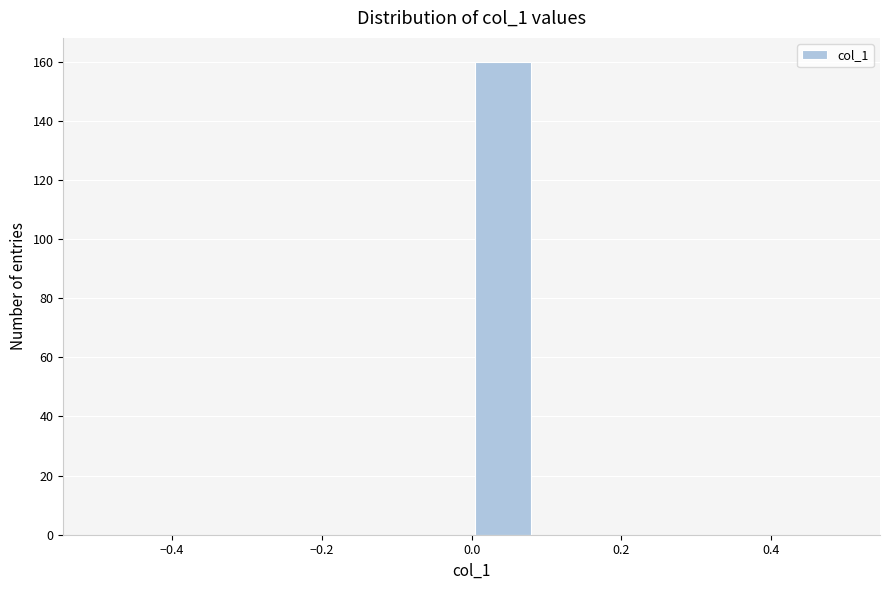

Over which range of the x-axis is the bar tallest?

0.00 to 0.08